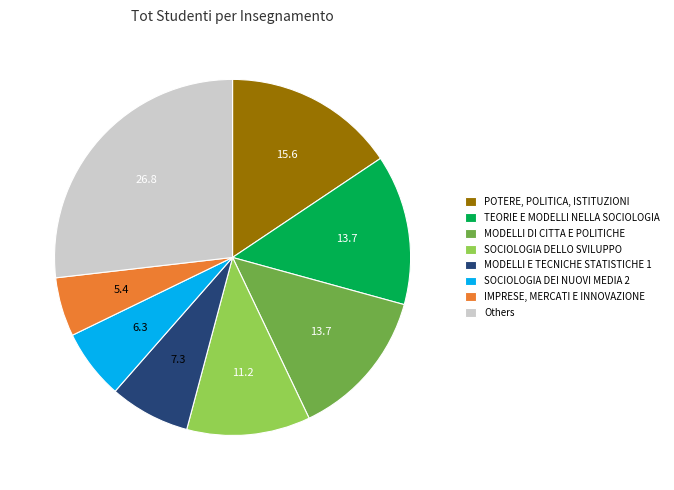

Combined, do SOCIOLOGIA DEI NUOVI MEDIA 2 and MODELLI E TECNICHE STATISTICHE 1 account for over 50%?

No